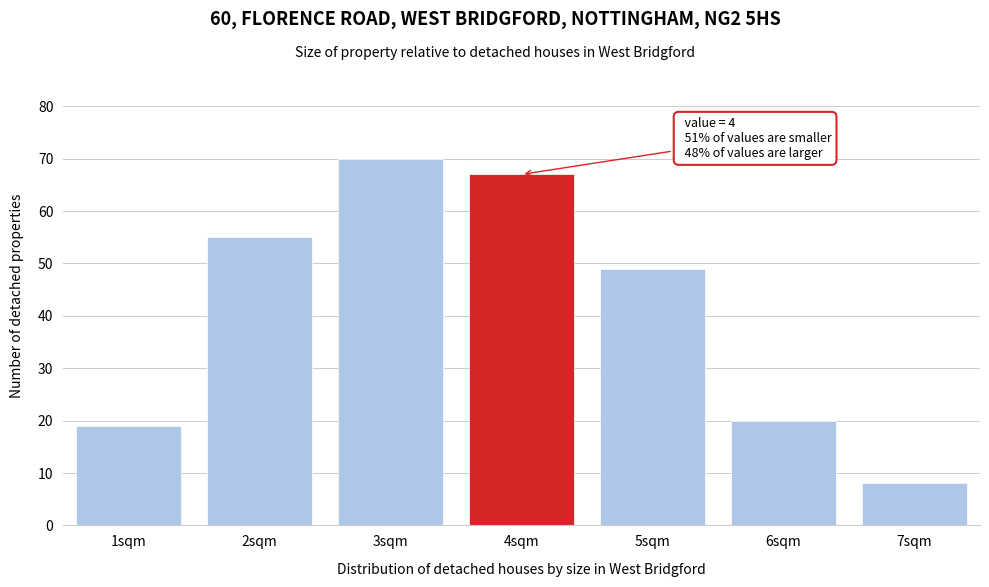

Over which range of the x-axis is the bar tallest?

2.5 to 3.5